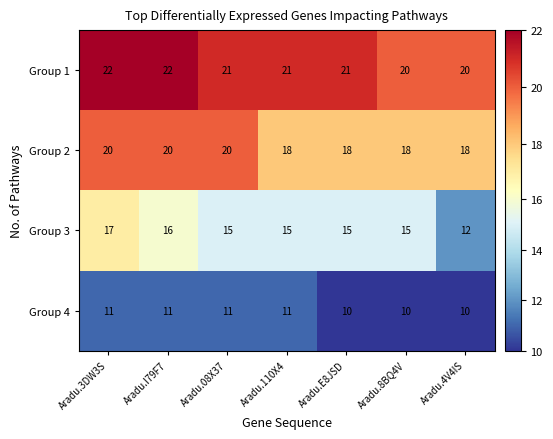

The value of Group 4 at Aradu.08X37 is 3. True or false?

False